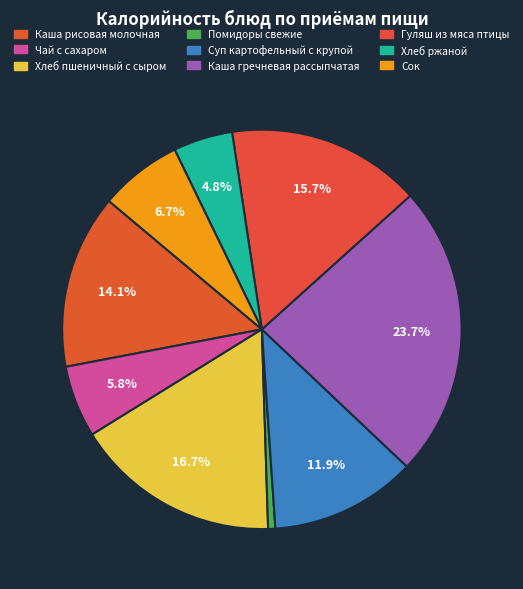

Rank the categories by value from highest to lowest.

Каша гречневая рассыпчатая, Хлеб пшеничный с сыром, Гуляш из мяса птицы, Каша рисовая молочная, Суп картофельный с крупой, Сок, Чай с сахаром, Хлеб ржаной, Помидоры свежие